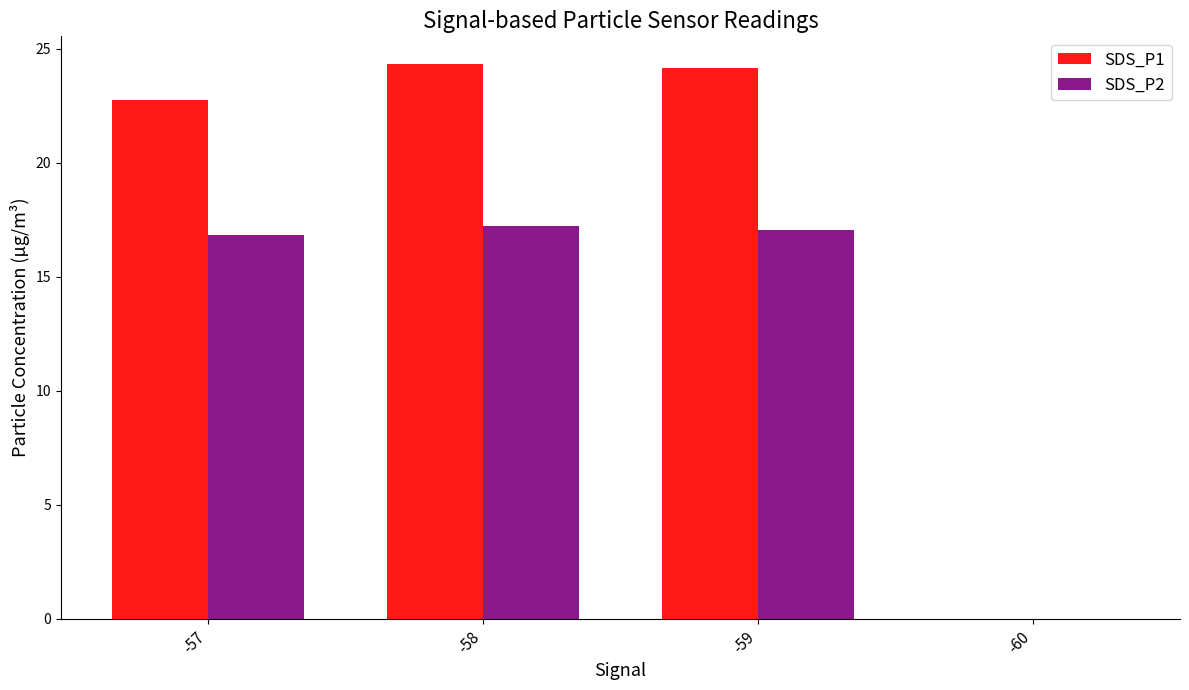

Between -58 and -60, which series saw the biggest shift?

SDS_P1